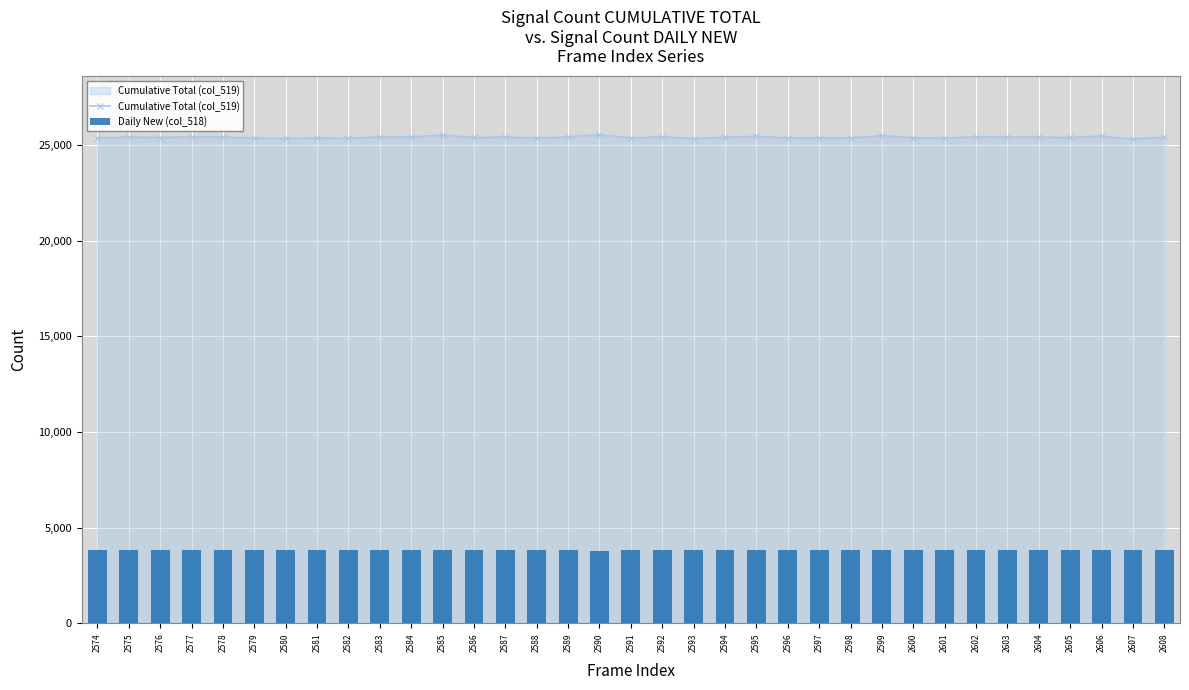

The Daily New (col_518) series shows 3821.1 at 2603. True or false?

True